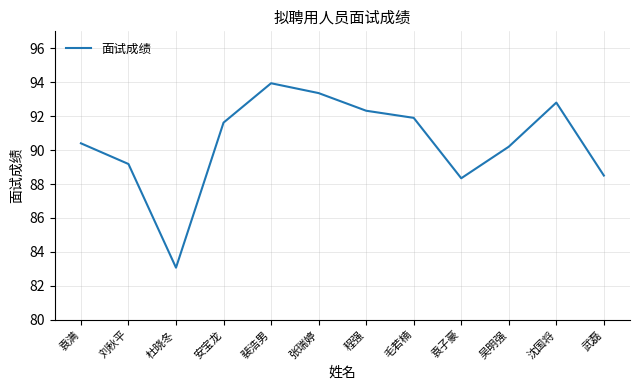

Approximately how many times larger is the value at 杜晓冬 compared to 毛若楠?

0.9